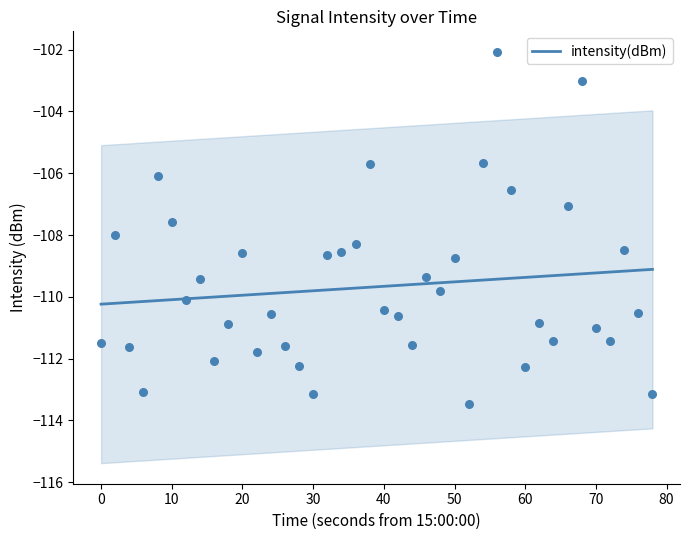

Which has a higher value, 10 or 50?

50